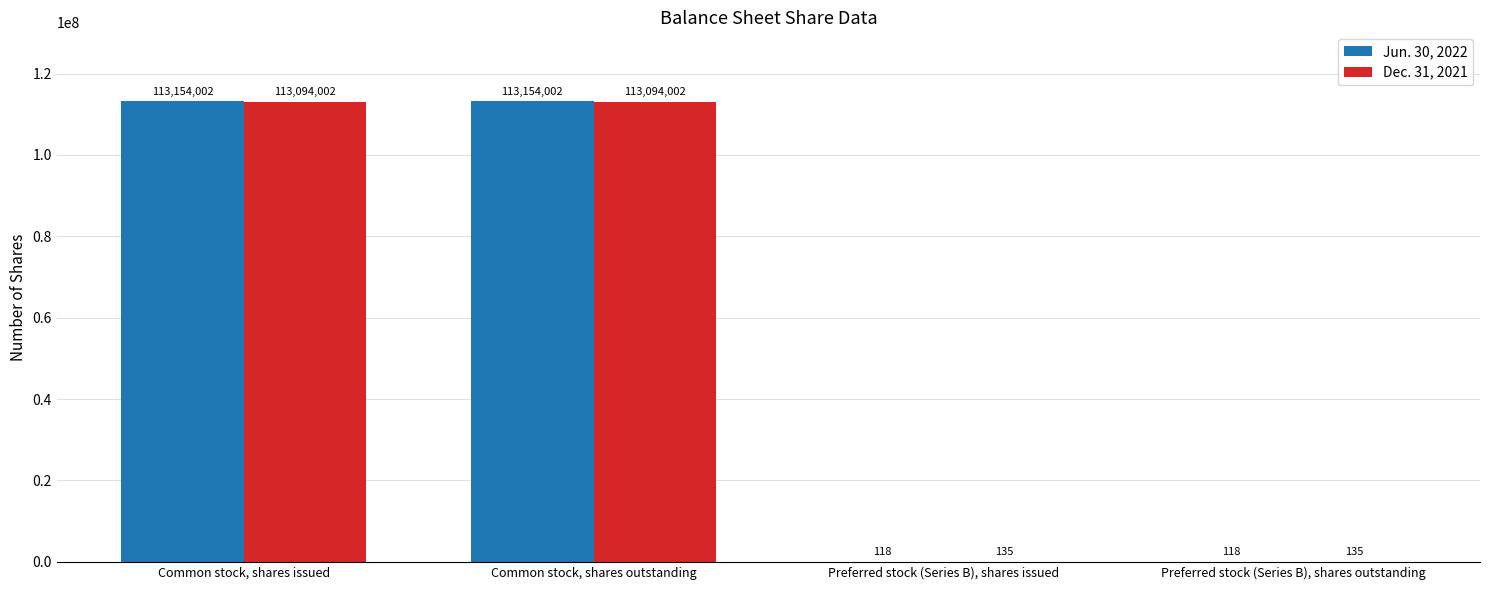

Which series has the widest spread of values?

Jun. 30, 2022